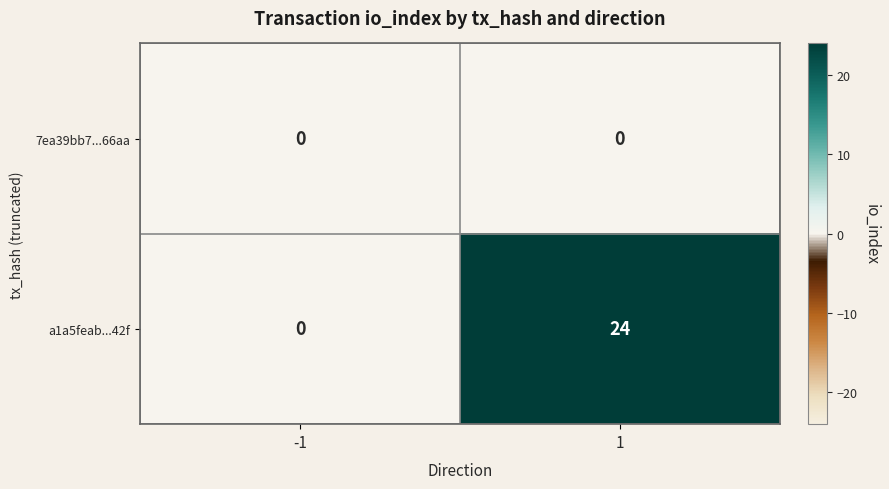

True or false: 7ea39bb7...66aa has a value of 0 at 1.

True